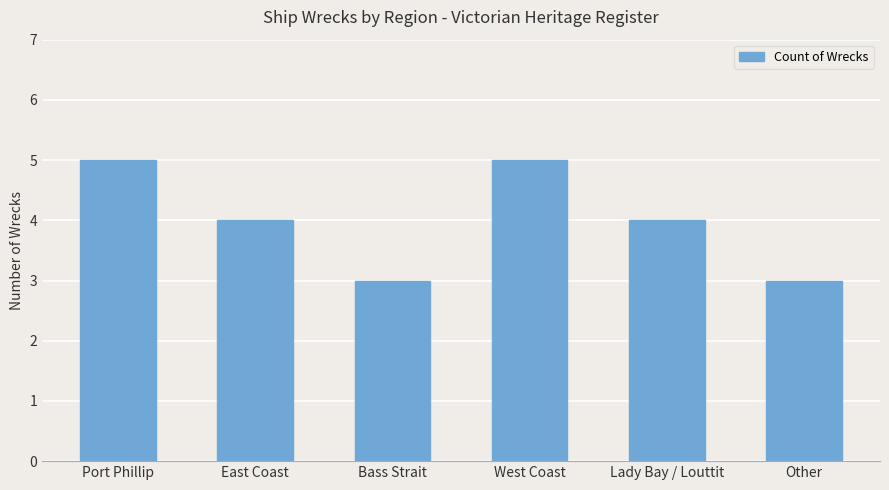

What is the smallest value displayed?

3